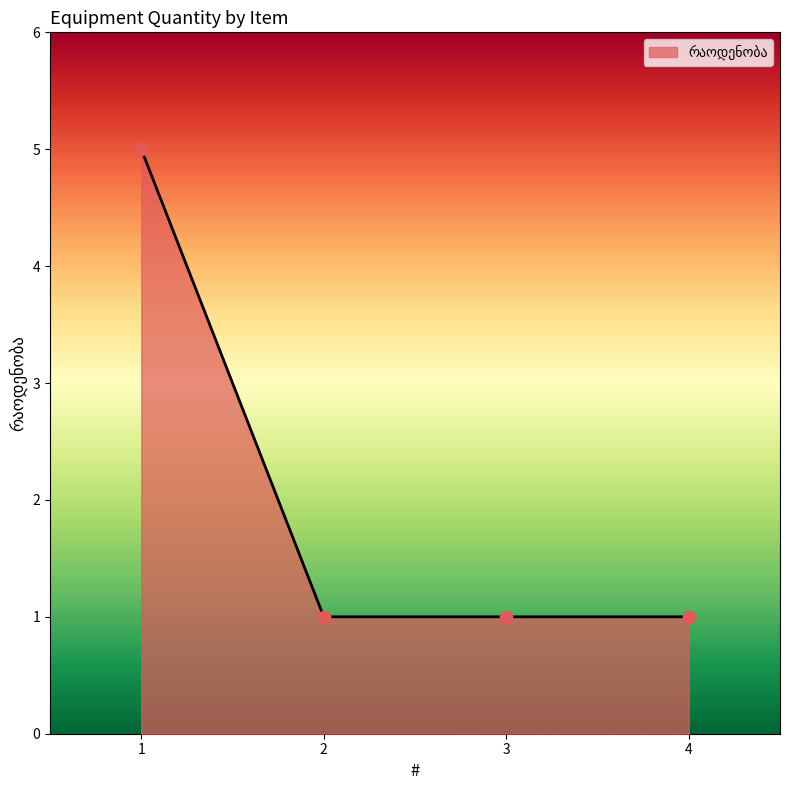

What is the ratio of the value at 4 to the value at 2?

1.0